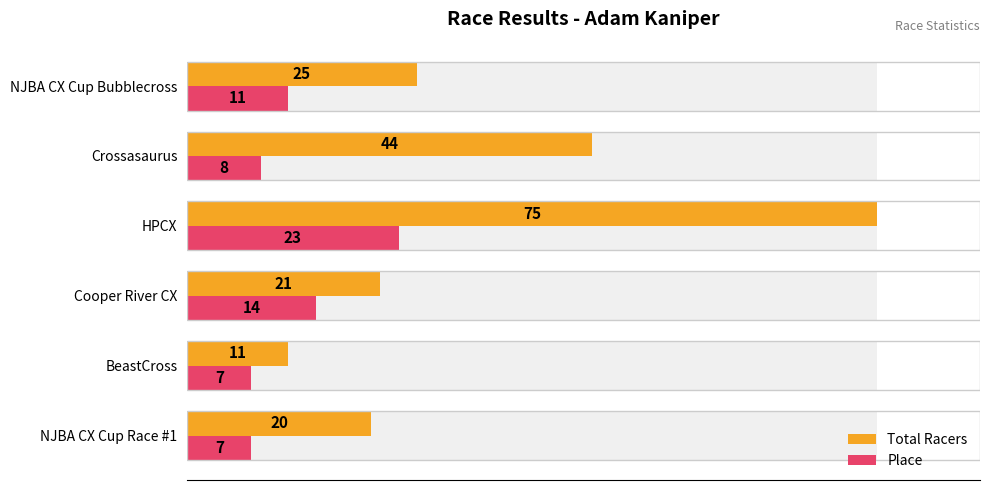

What is the maximum value shown in the chart?

75